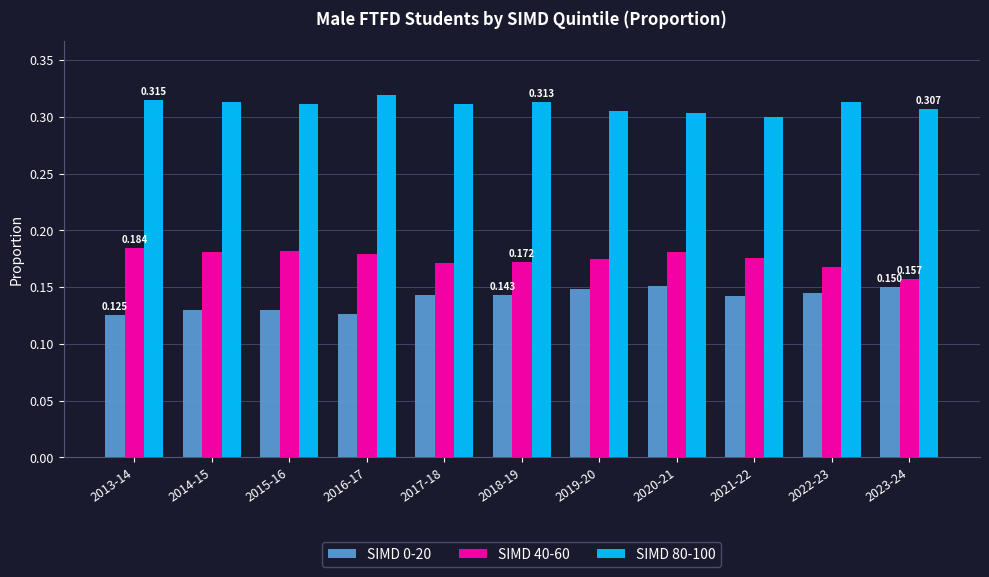

Is the value of SIMD 40-60 at 2019-20 greater than the value of SIMD 0-20 at 2015-16?

Yes